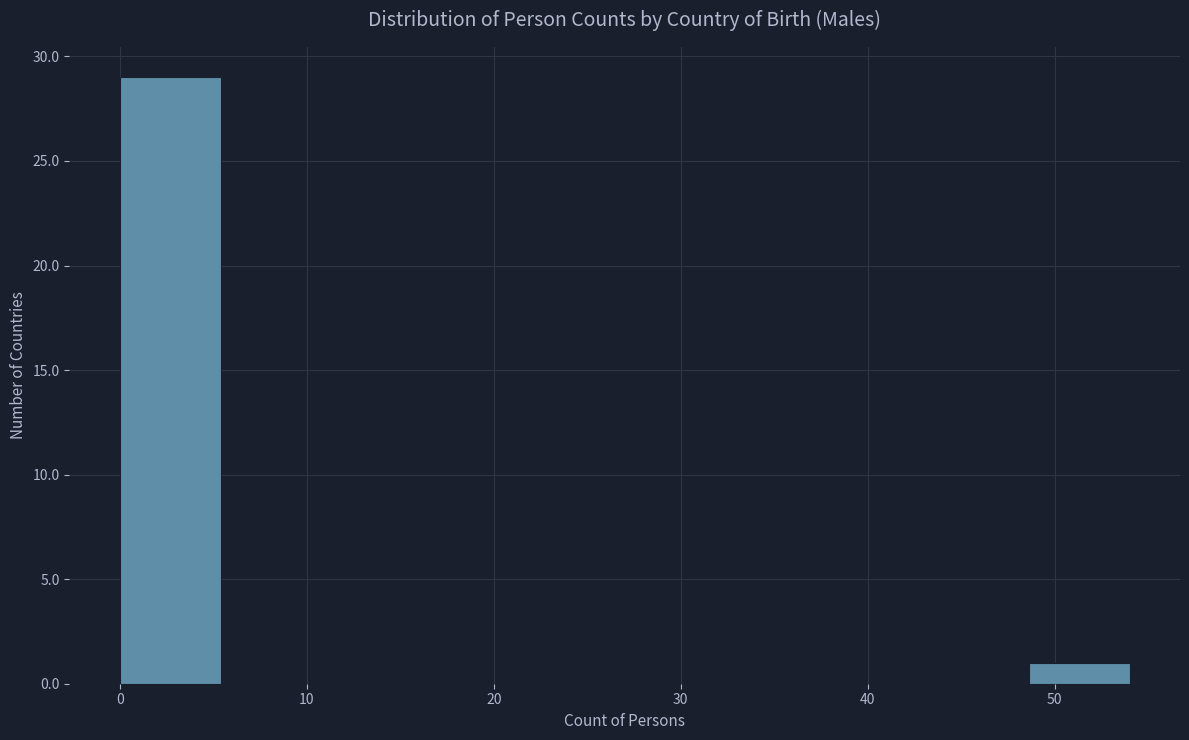

How tall is the bar that spans 0.0 to 5.4 on the x-axis? Neither the bar edges nor the heights are printed on the chart, so give them approximately, as read against the axes.

29